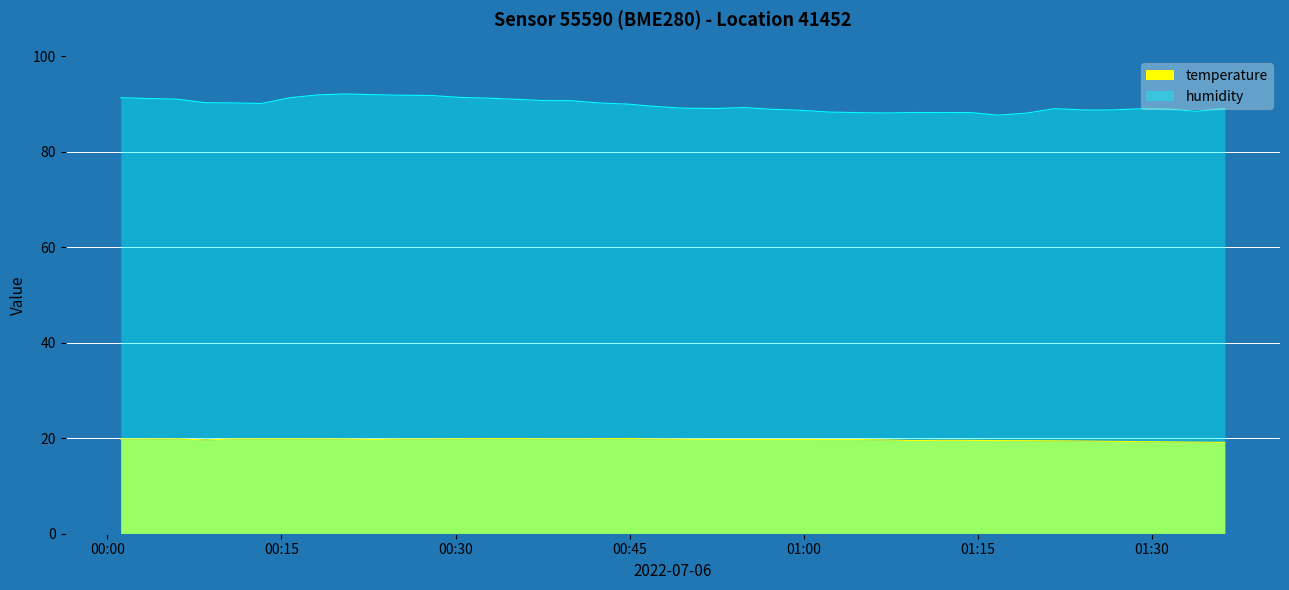

True or false: temperature and humidity intersect in this chart.

False